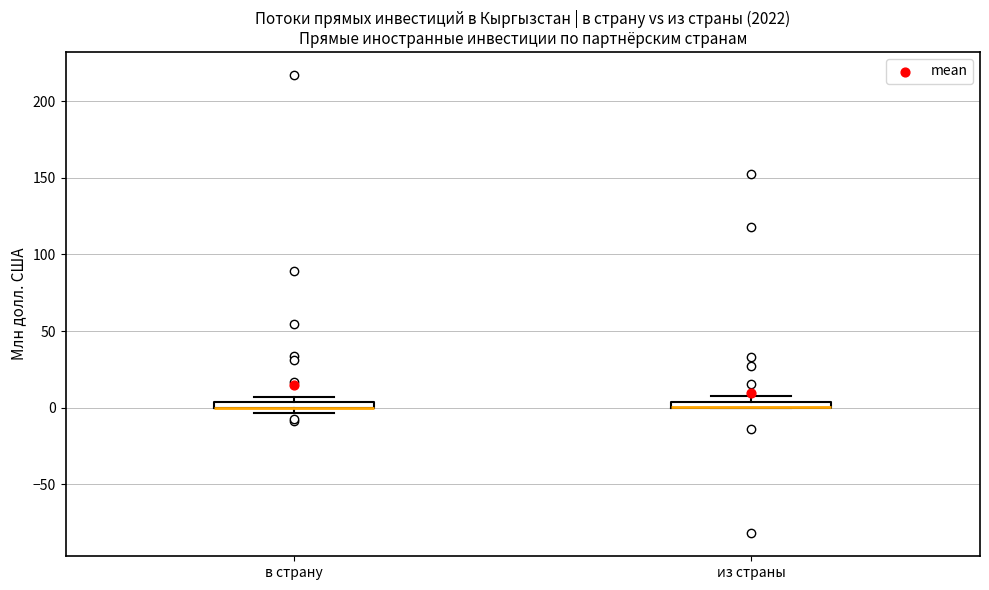

Where is the upper edge of the box for из страны on the y-axis? The values are not printed on the chart, so give them approximately, as read against the axis.

5